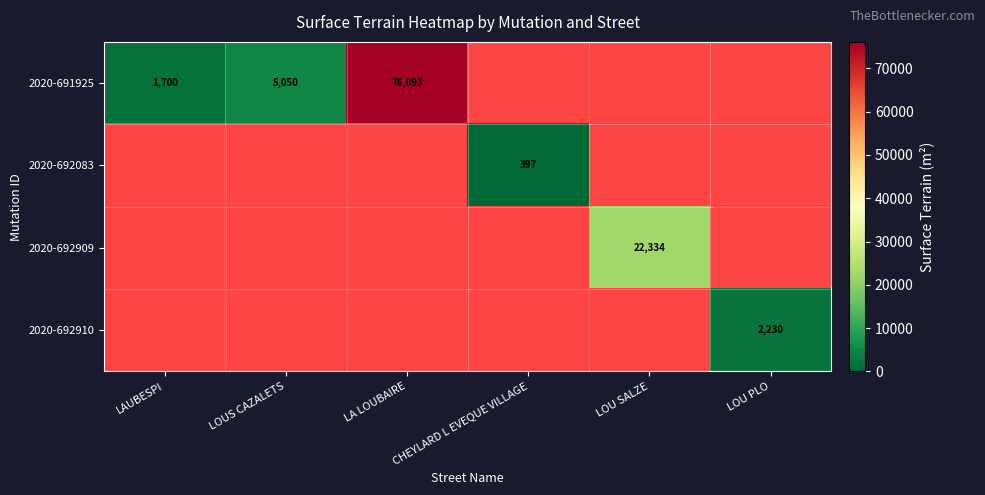

The value of 2020-692083 at CHEYLARD L EVEQUE VILLAGE is 608. True or false?

False